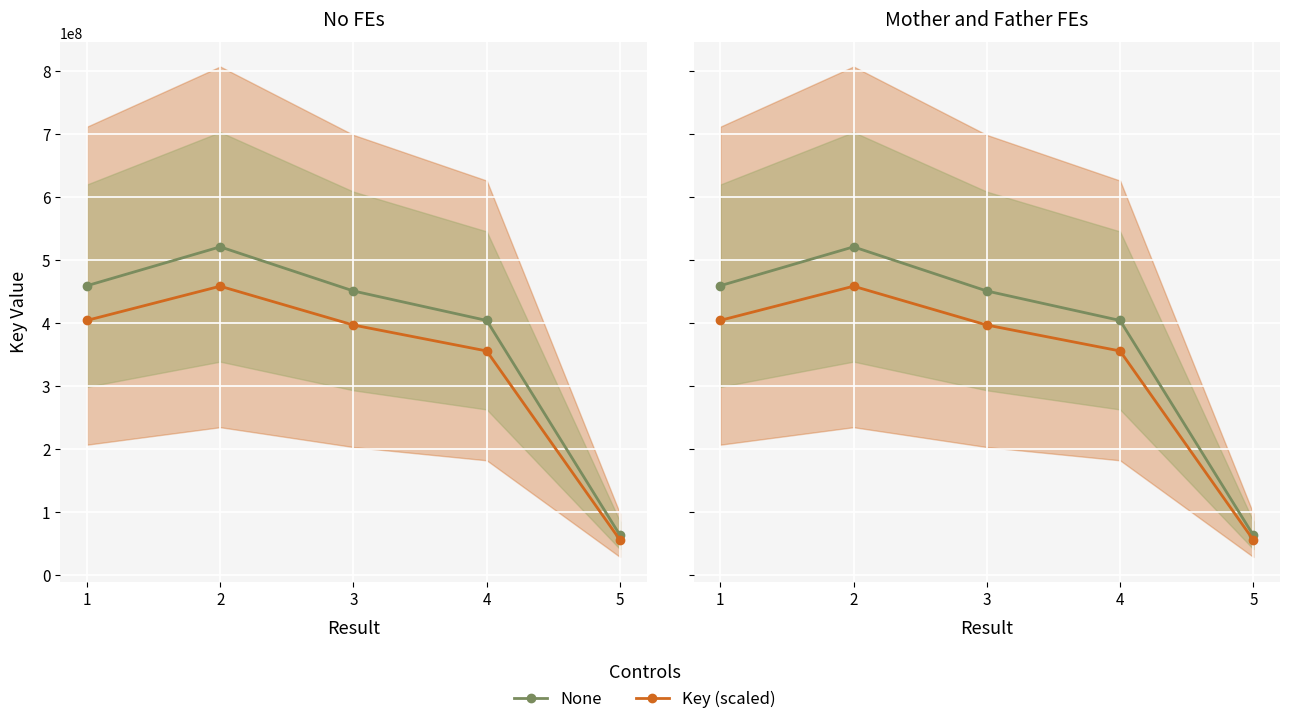

How many interior local peaks does the Key (scaled) series have?

1